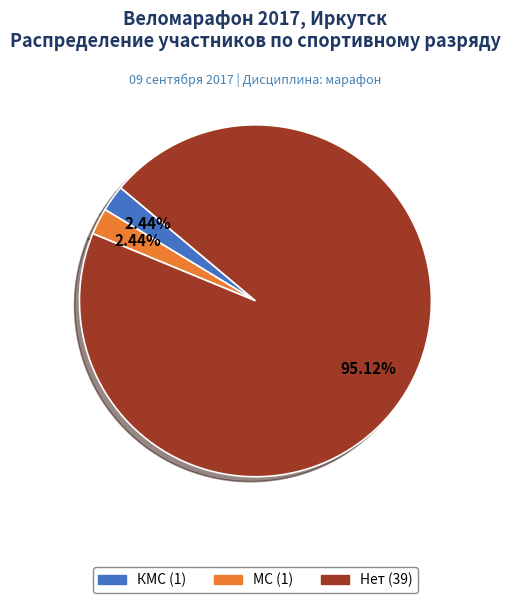

True or false: Нет accounts for 87% of the total.

False